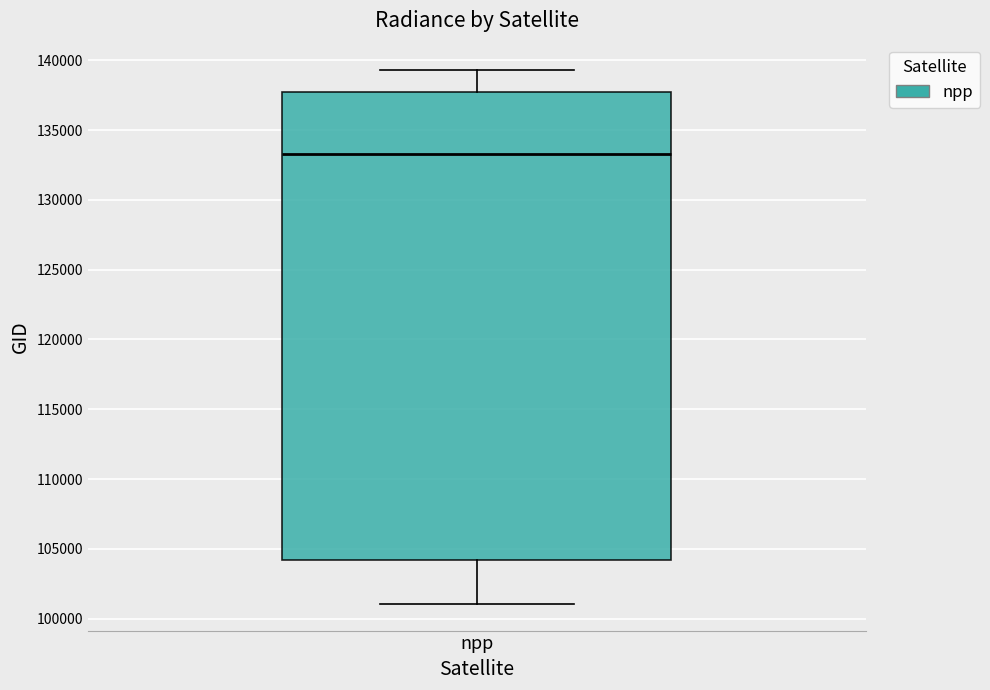

Transcribe this box plot: give where the median line is, the range the box spans, and where the two whiskers end, as read against the y-axis. The values are not printed on the chart, so give them approximately, as read against the axis.

median 133500, box 104000 to 138000, whiskers 101000 to 139500